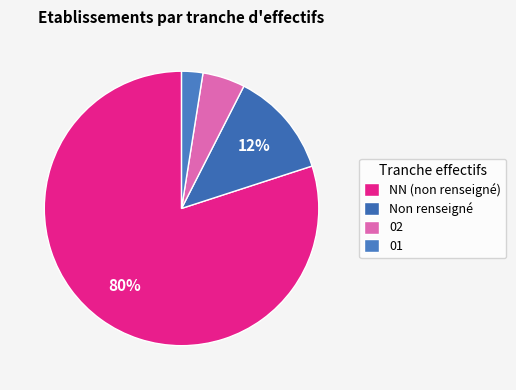

What is the majority slice?

NN (non renseigné)